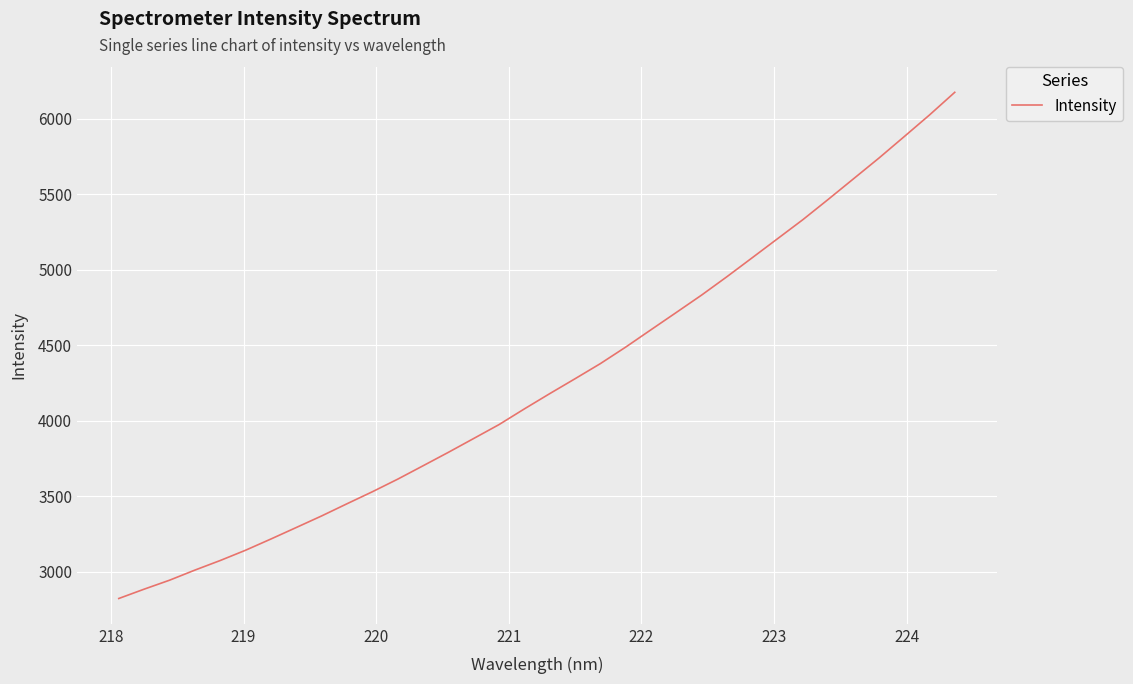

What is the difference between the maximum and minimum values?

3353.0